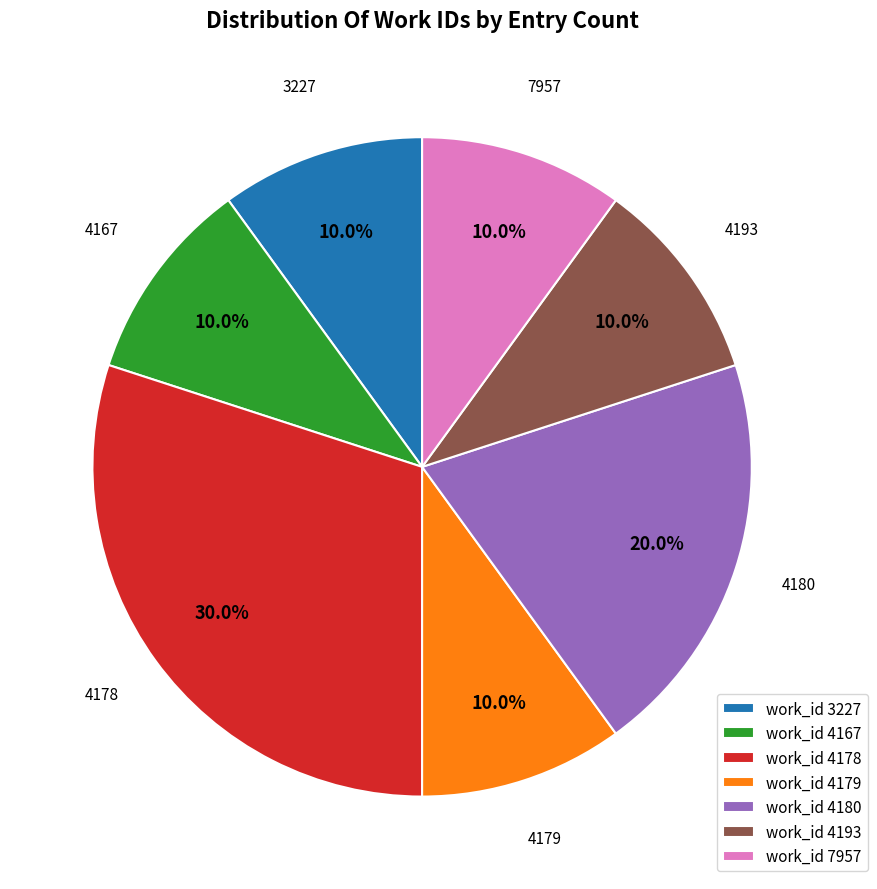

What is the ratio of the value at work_id 4193 to the value at work_id 4167?

1.0